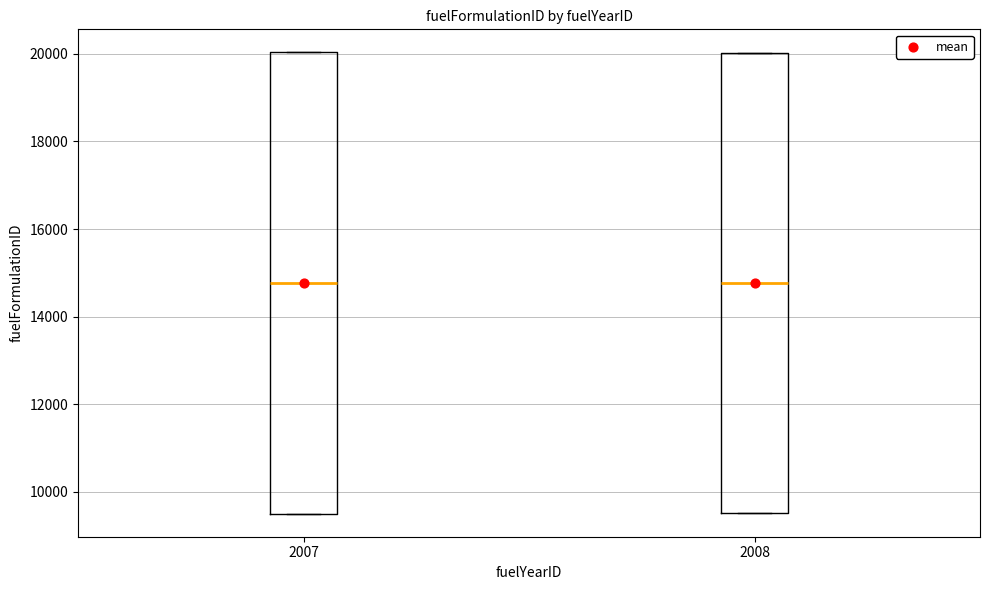

Reading left to right, transcribe this box plot: for each box, give where its median line is, the range the box spans, and where its two whiskers end, as read against the y-axis. The values are not printed on the chart, so give them approximately, as read against the axis.

2007: median 14800, box 9600 to 20000, whiskers 9600 to 20000
2008: median 14800, box 9600 to 20000, whiskers 9600 to 20000